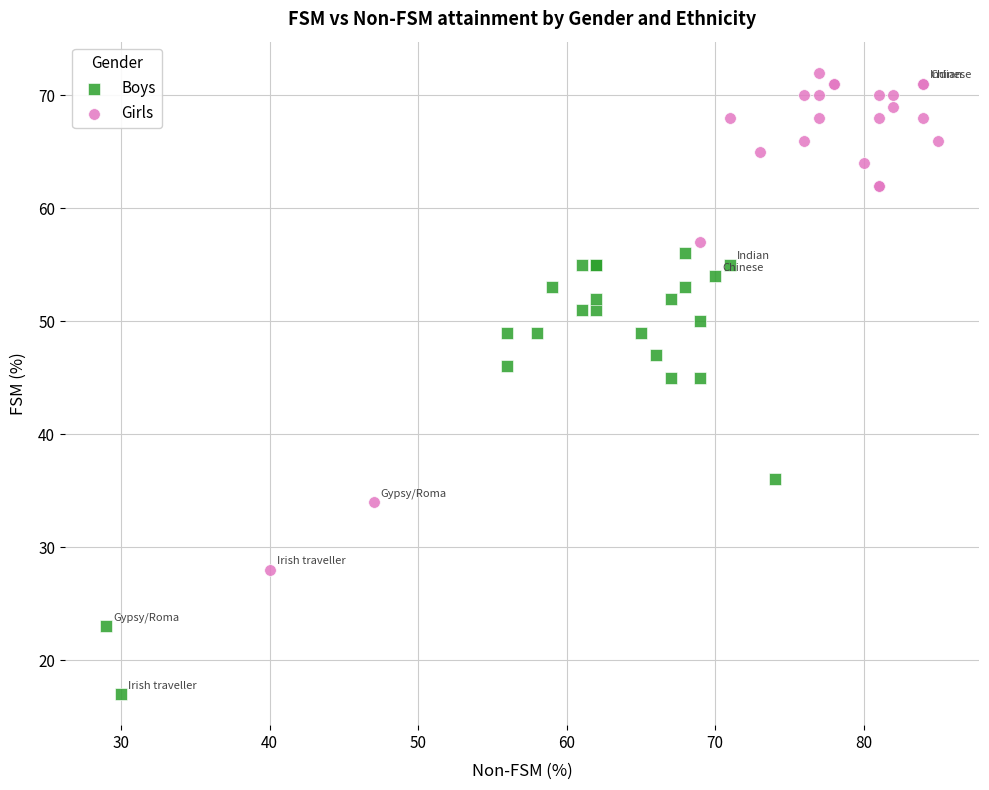

Which series reaches the maximum Y coordinate?

Girls